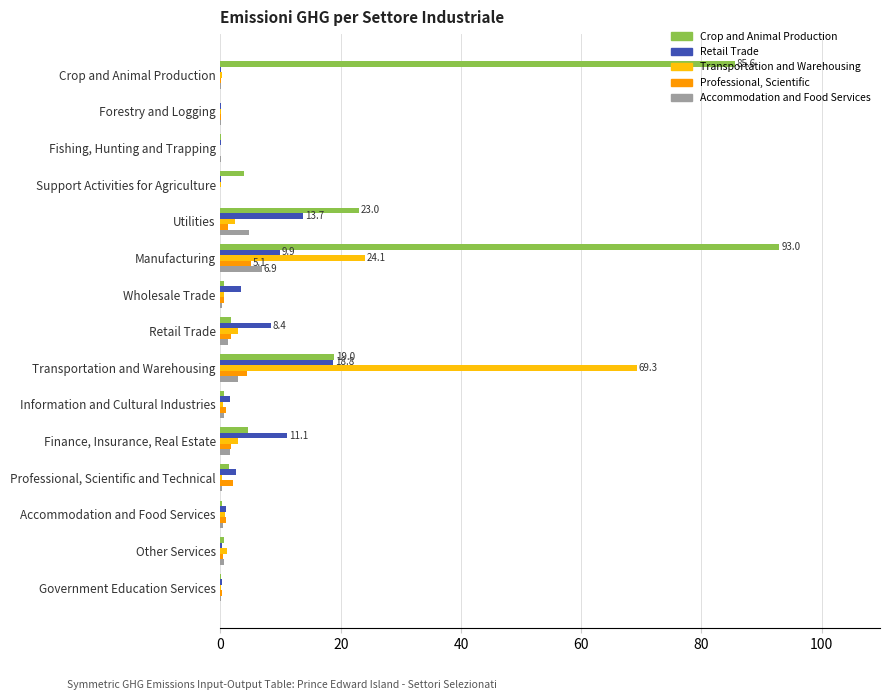

What is the greatest value displayed?

93.0